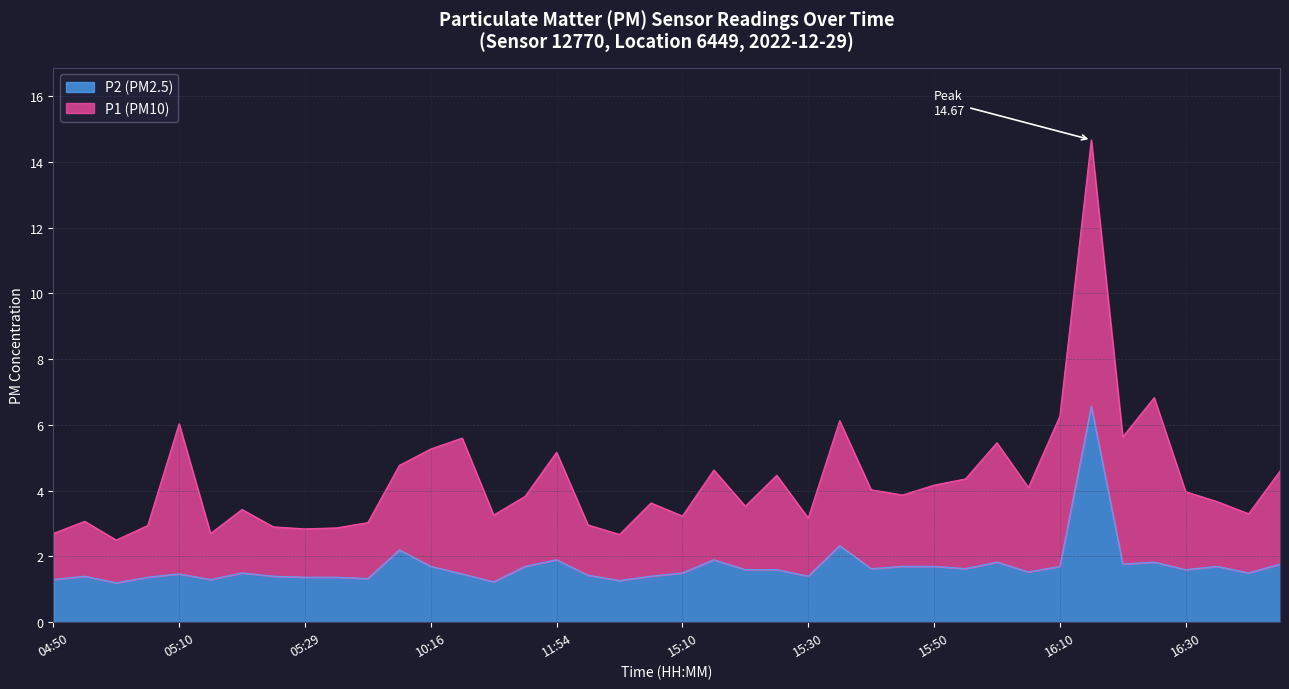

What is the lowest value of the P2 (PM2.5) series?

1.2